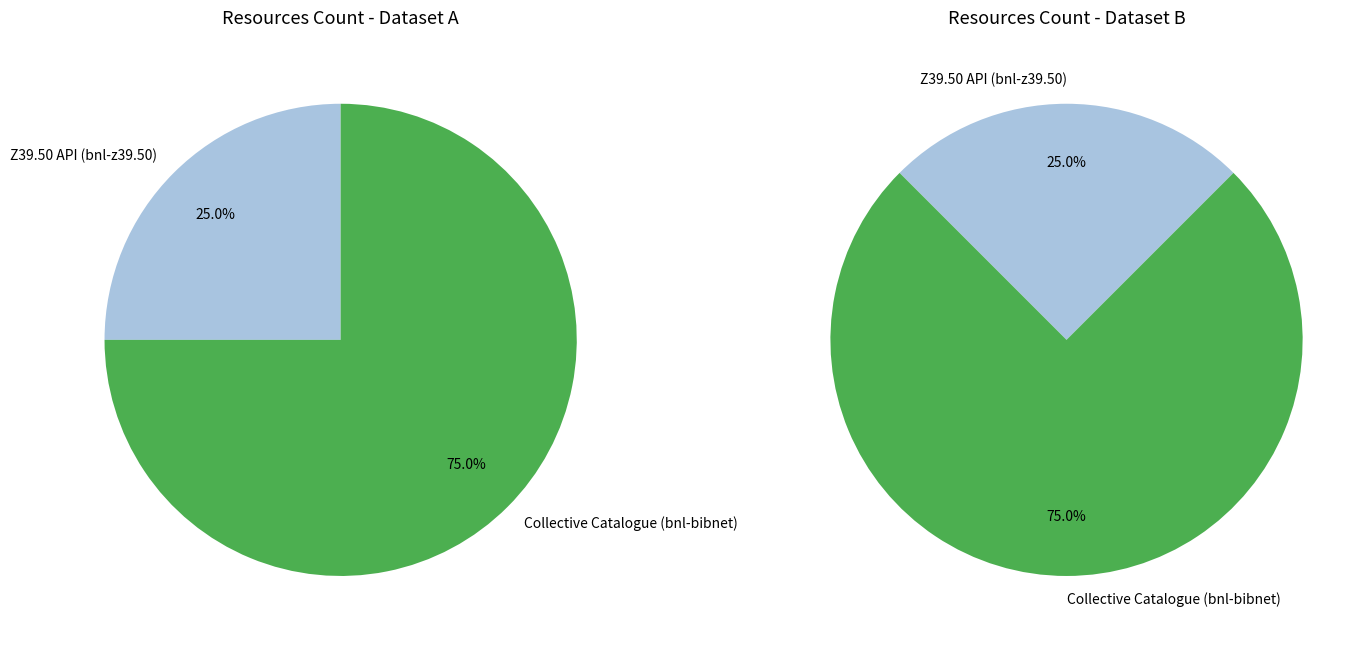

Count the number of slices in the pie.

2